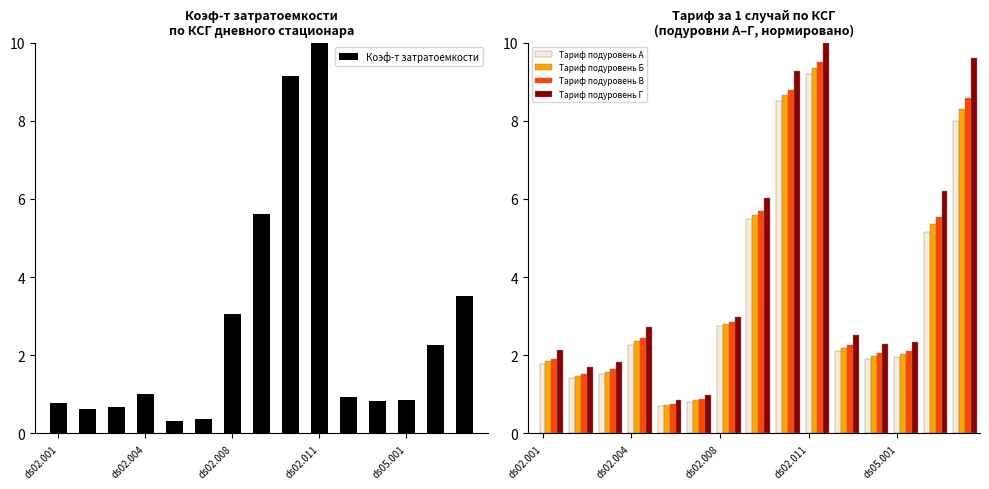

At how many categories does at least one series exceed 5?

5